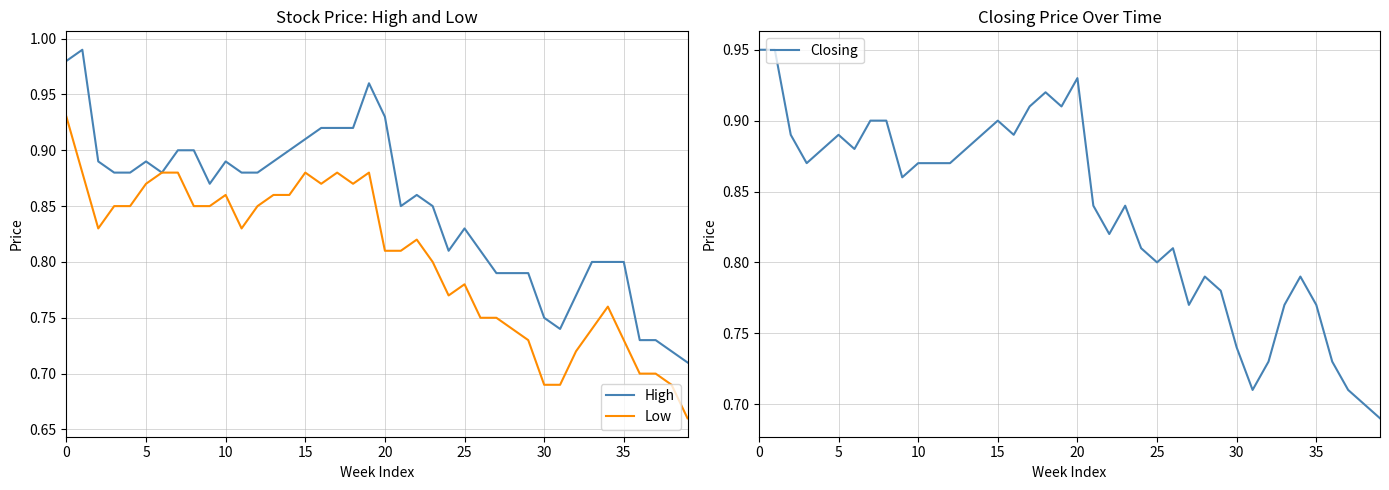

In High, how many points are higher than both neighbors (excluding endpoints)?

6